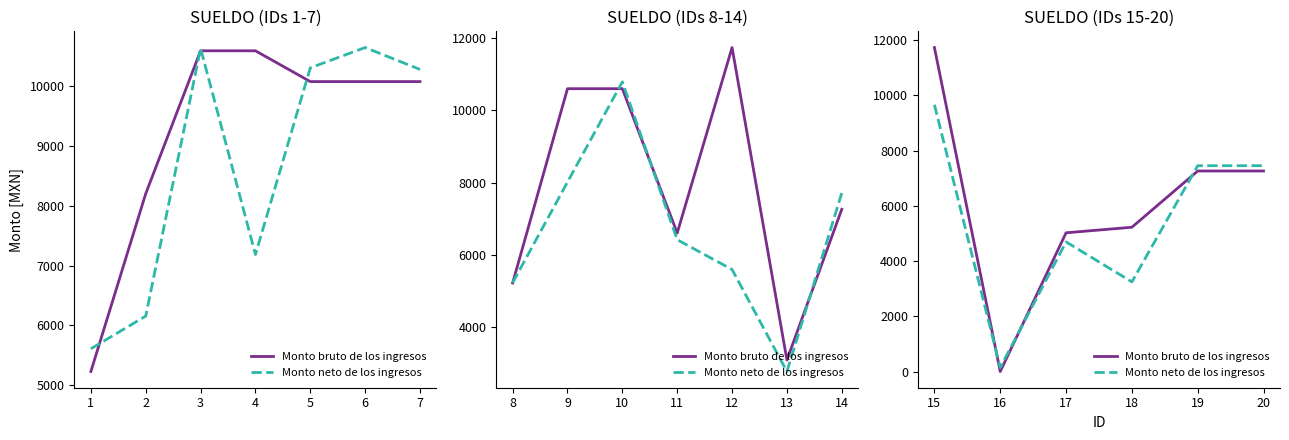

What is the value of the Monto neto de los ingresos point at the 6th from the left?

7455.6